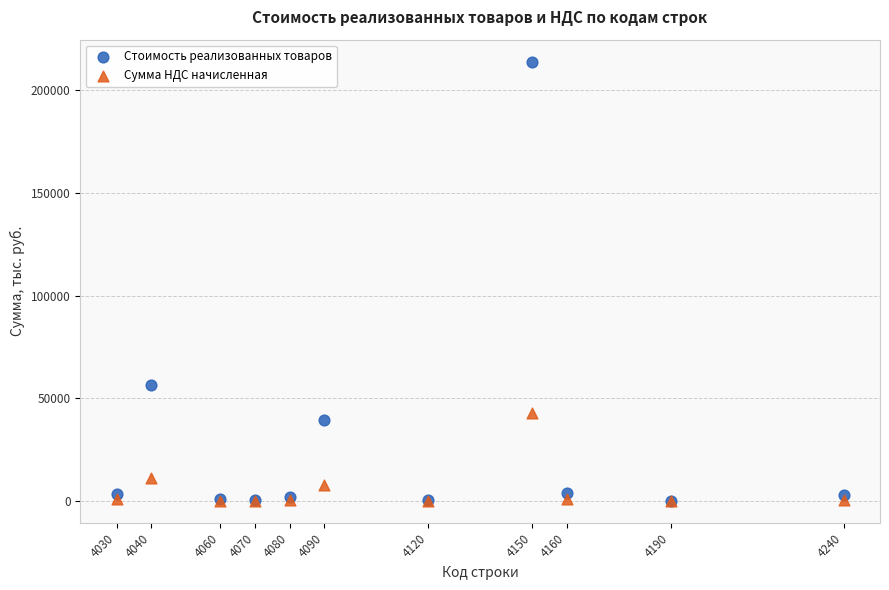

Which series contains the highest Y value?

Стоимость реализованных товаров